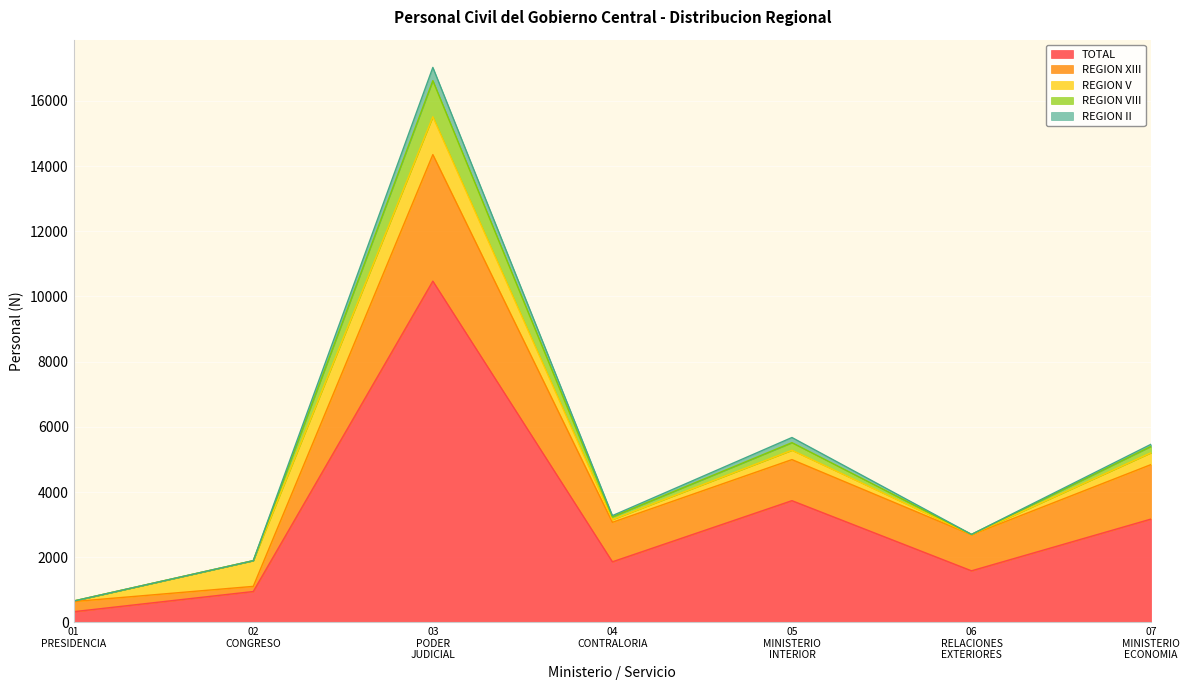

True or false: REGION VIII and TOTAL cross at least once.

False